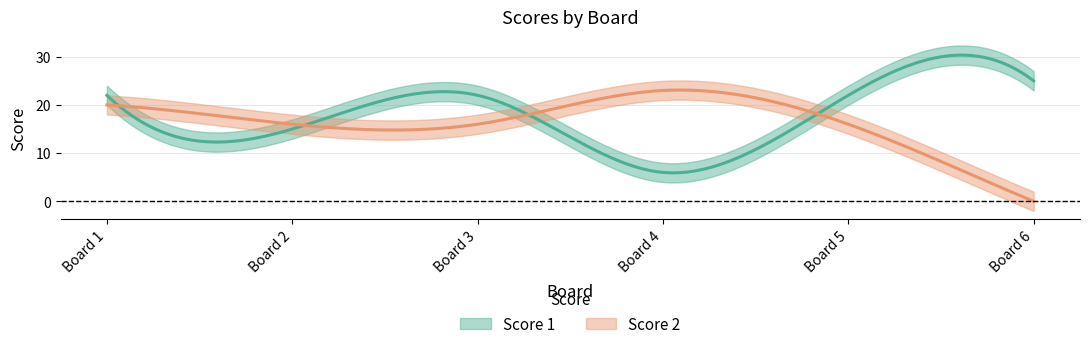

Count the Score 2 values in the range 16 to 20.

4